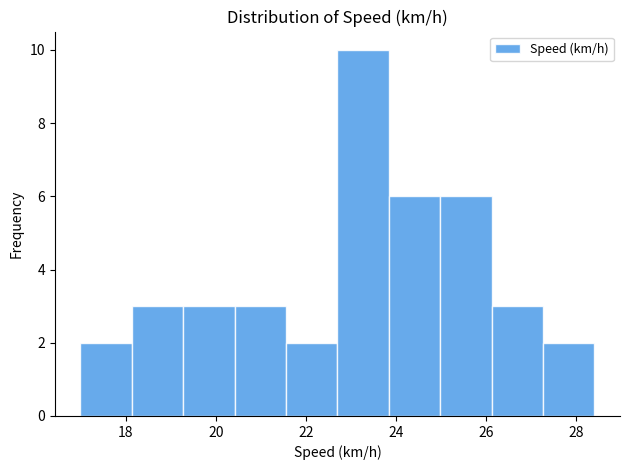

How tall is the bar that spans 22.70 to 23.84 on the x-axis? Neither the bar edges nor the heights are printed on the chart, so give them approximately, as read against the axes.

10